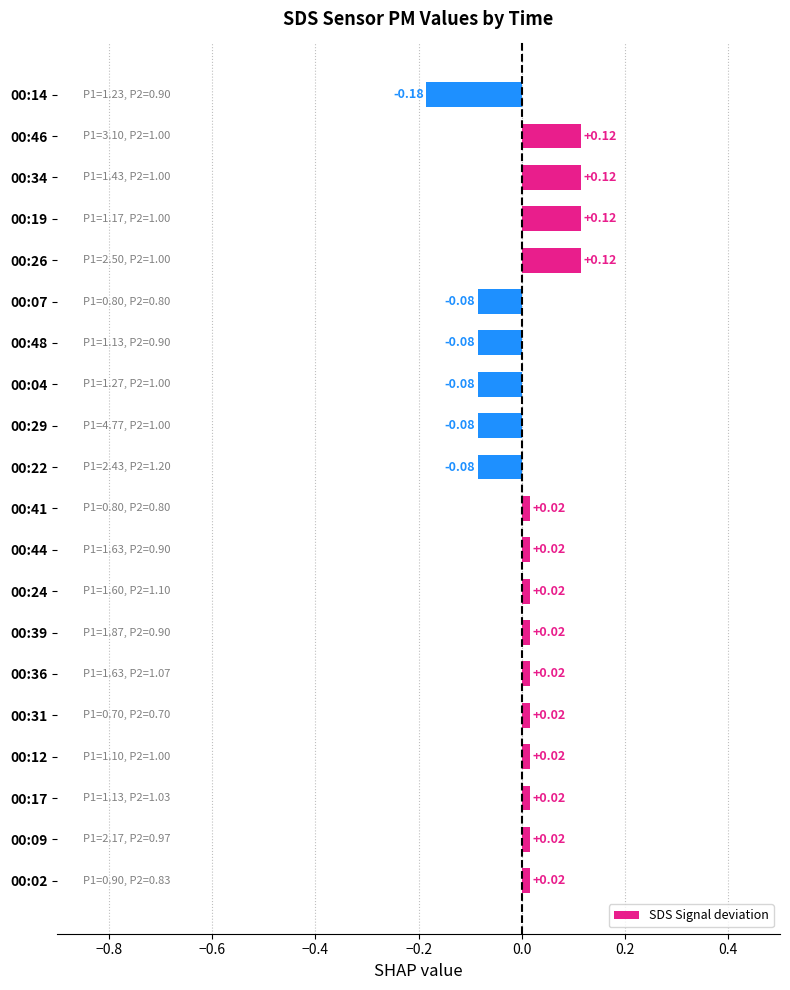

What is the difference between the maximum and minimum values?

0.3